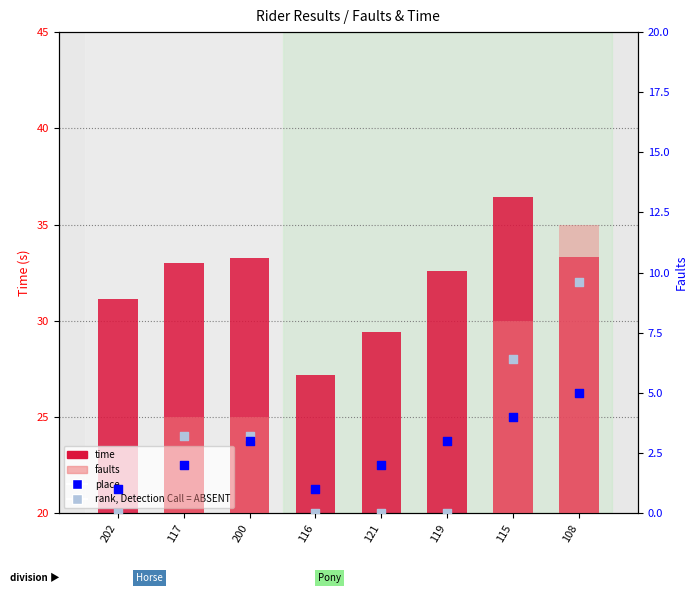

What is the total value across all series at 115?

54.8